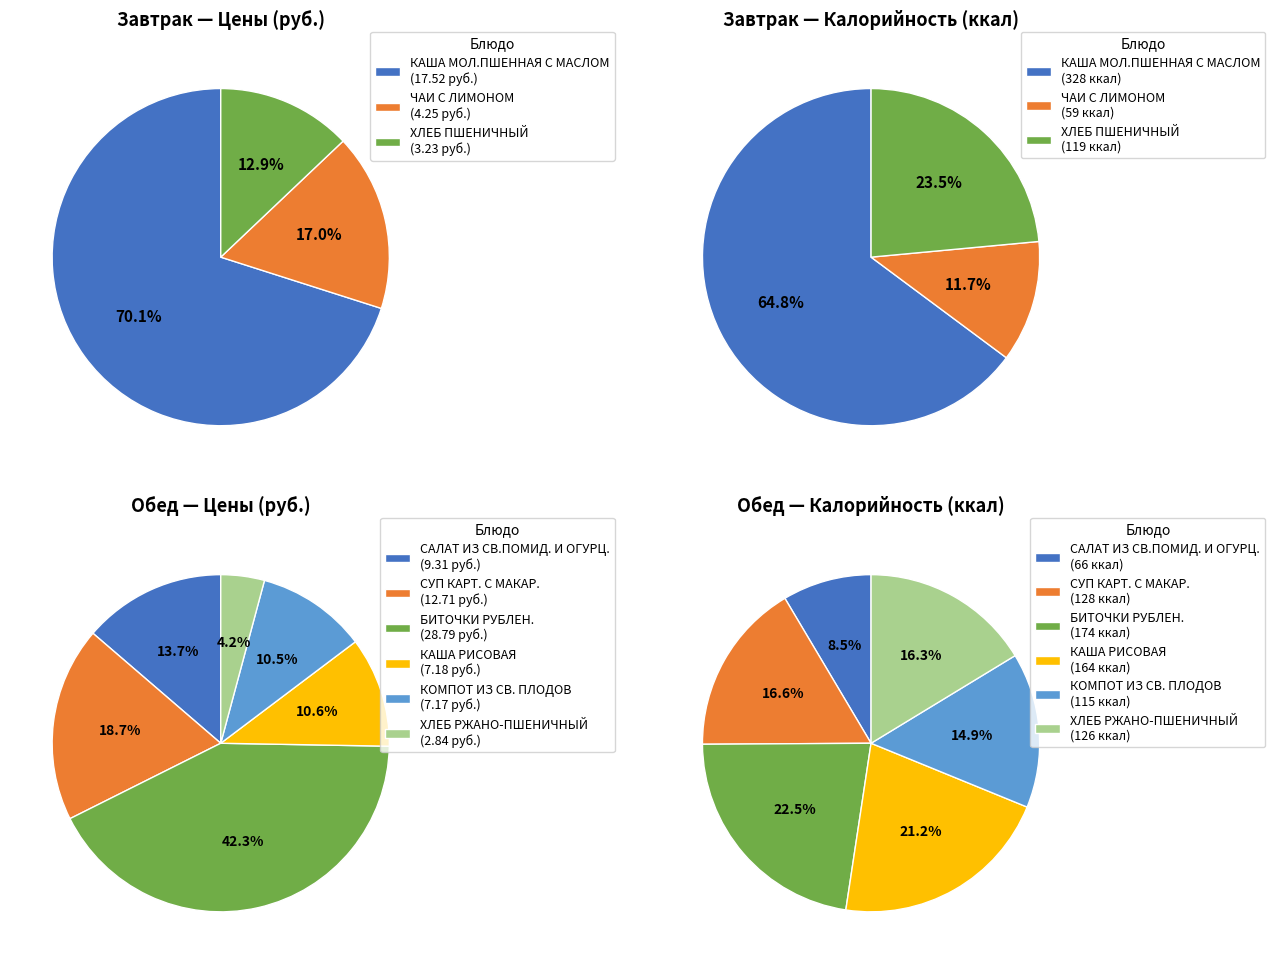

Rank the categories by value from highest to lowest.

Обед, Завтрак